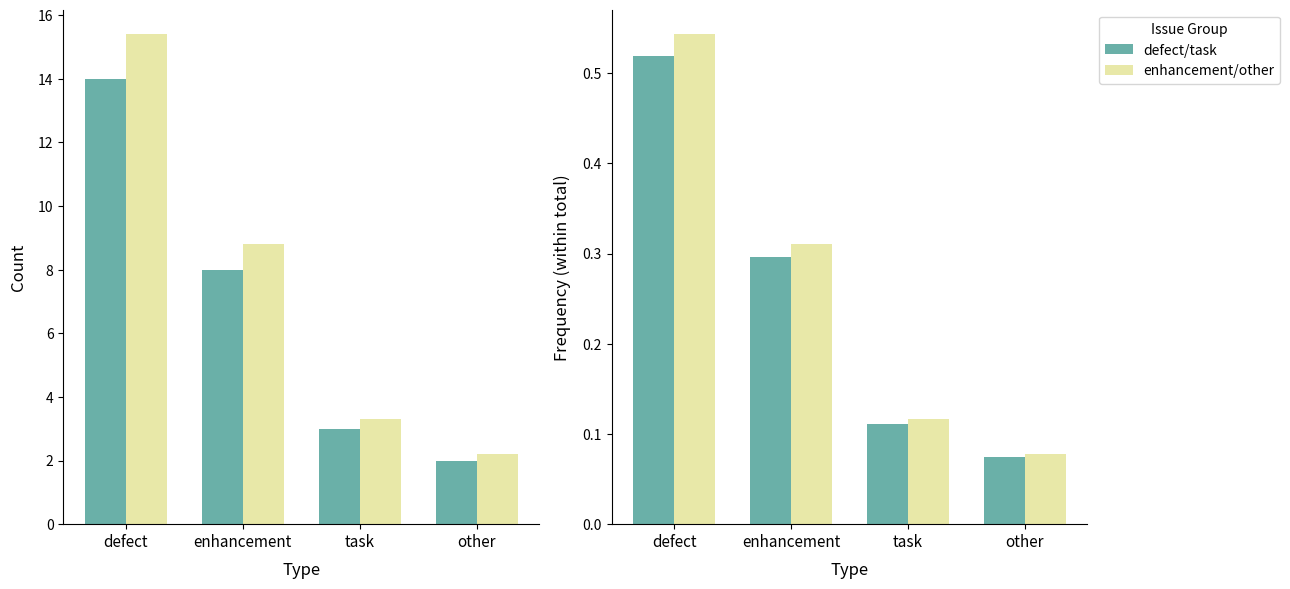

Are the bars grouped side by side (vs. stacked)?

Yes